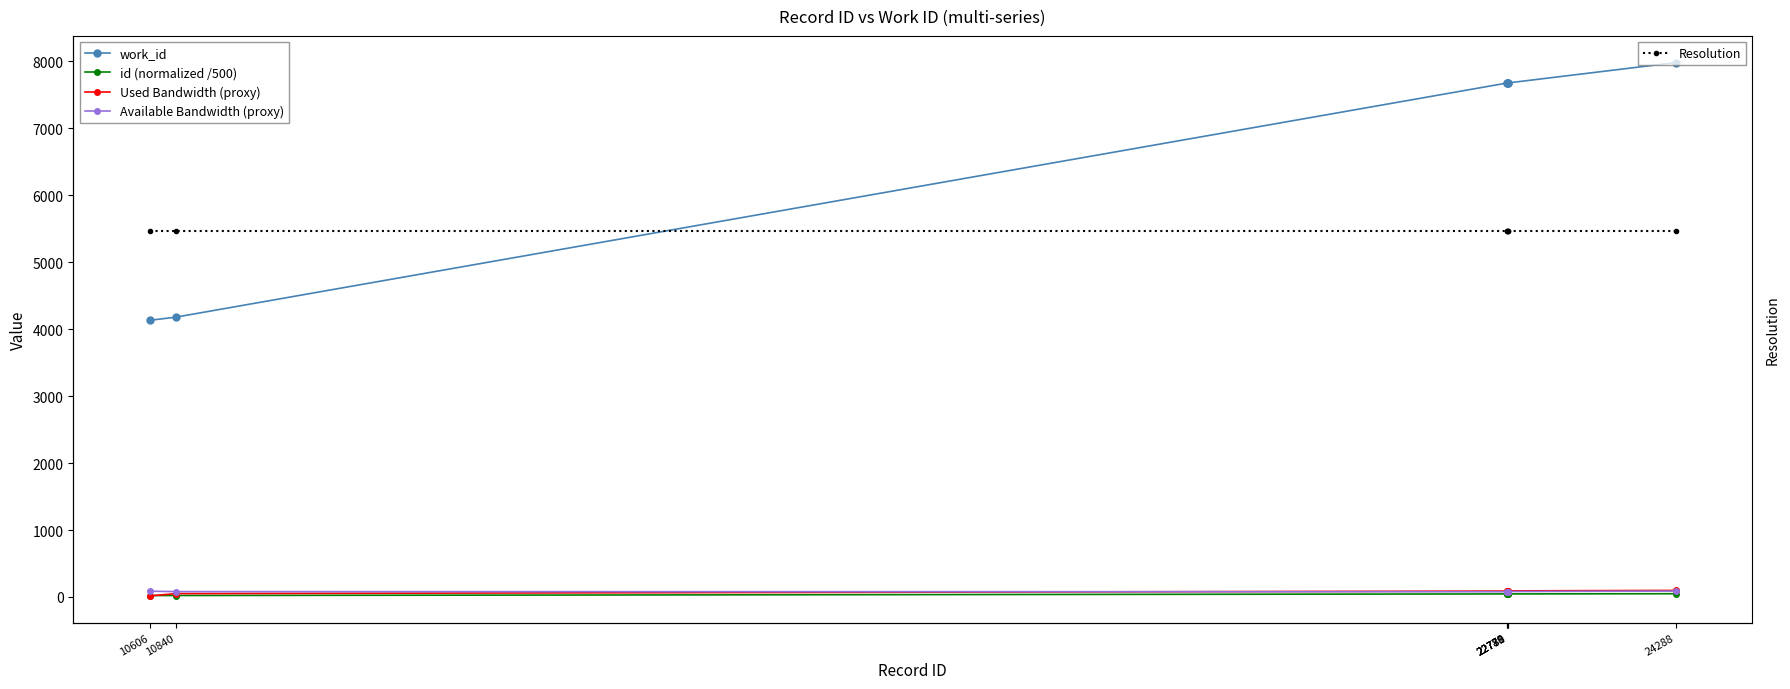

How many times do Used Bandwidth (proxy) and Available Bandwidth (proxy) cross each other?

1